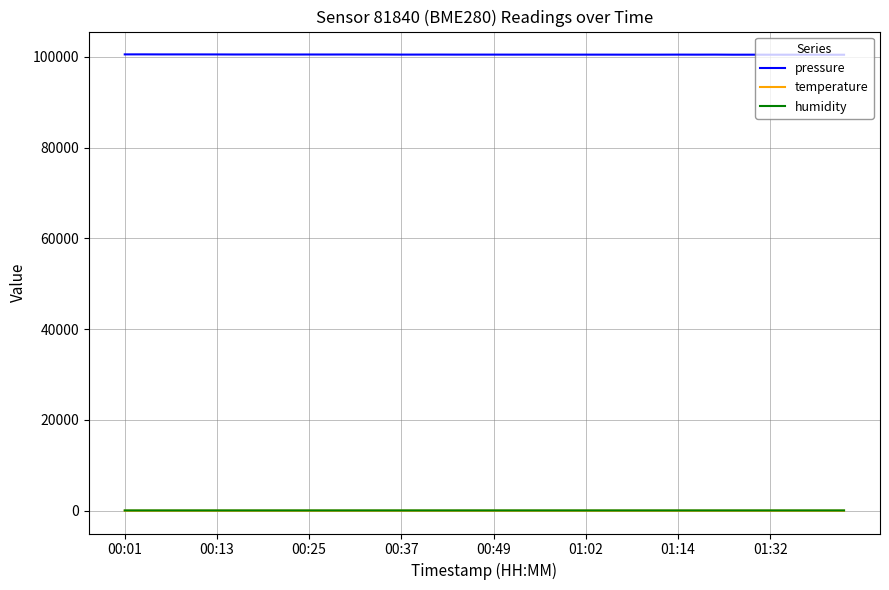

In humidity, how many points are higher than both neighbors (excluding endpoints)?

12